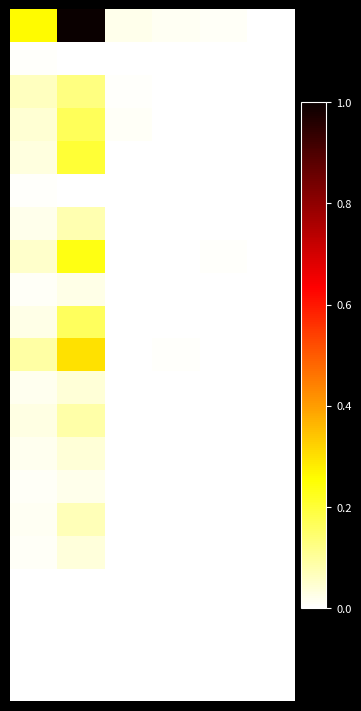

At which category is the sum across all series the highest?

1